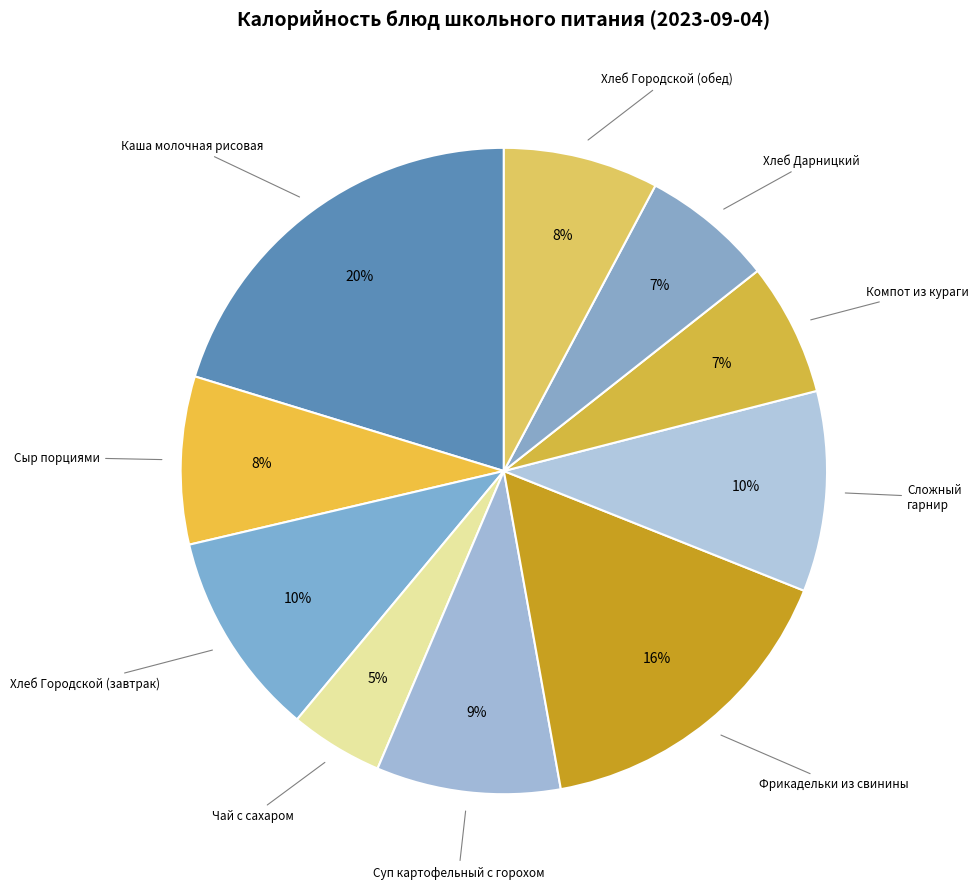

True or false: Сложный гарнир accounts for 5% of the total.

False